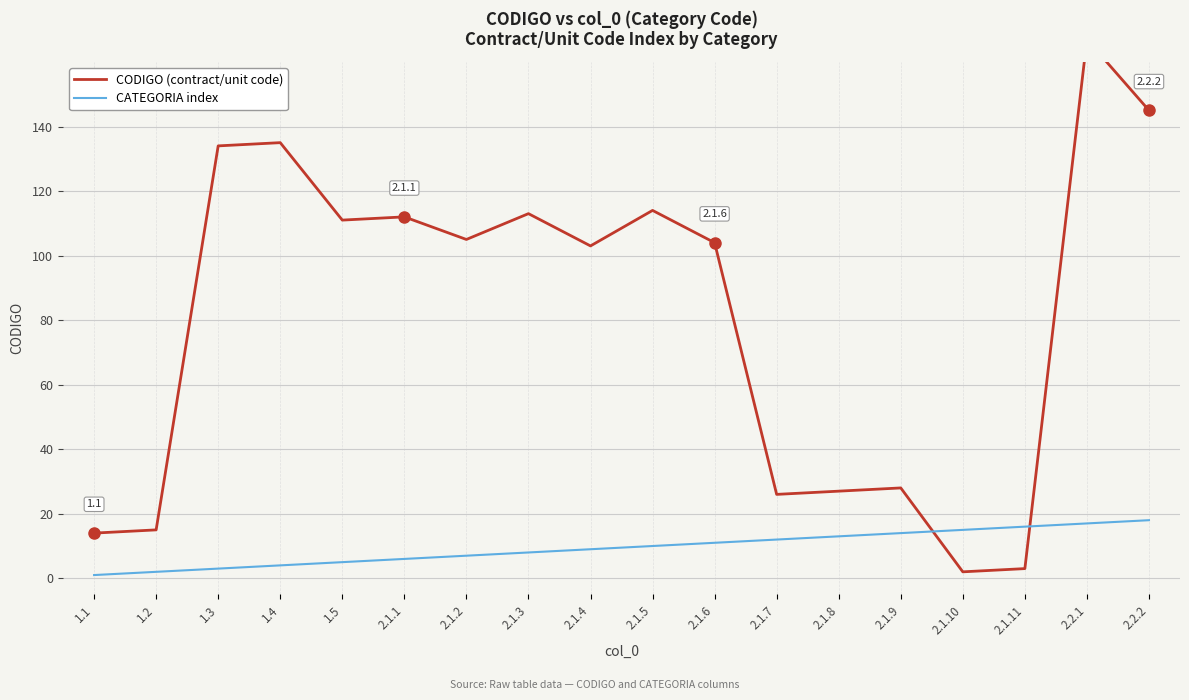

How many data points in CATEGORIA index are above 10?

8